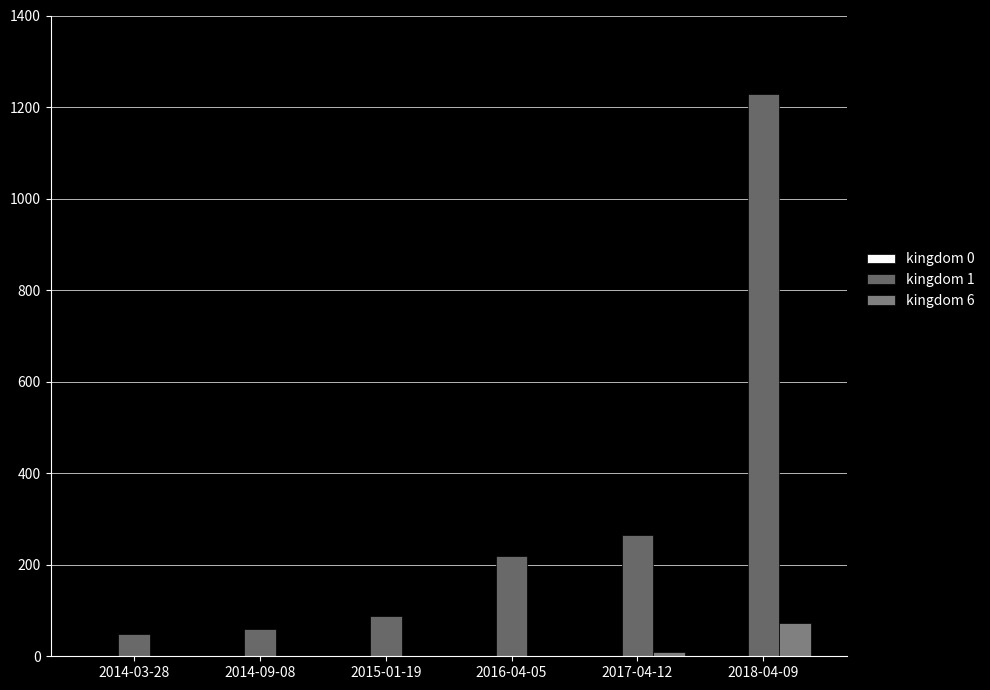

Reading left to right, list all the values displayed in this chart.

kingdom 0: 2014-03-28=1	2014-09-08=1	2015-01-19=1	2016-04-05=1	2017-04-12=0	2018-04-09=0
kingdom 1: 2014-03-28=48	2014-09-08=60	2015-01-19=87	2016-04-05=218	2017-04-12=265	2018-04-09=1228
kingdom 6: 2014-03-28=0	2014-09-08=0	2015-01-19=0	2016-04-05=0	2017-04-12=10	2018-04-09=73